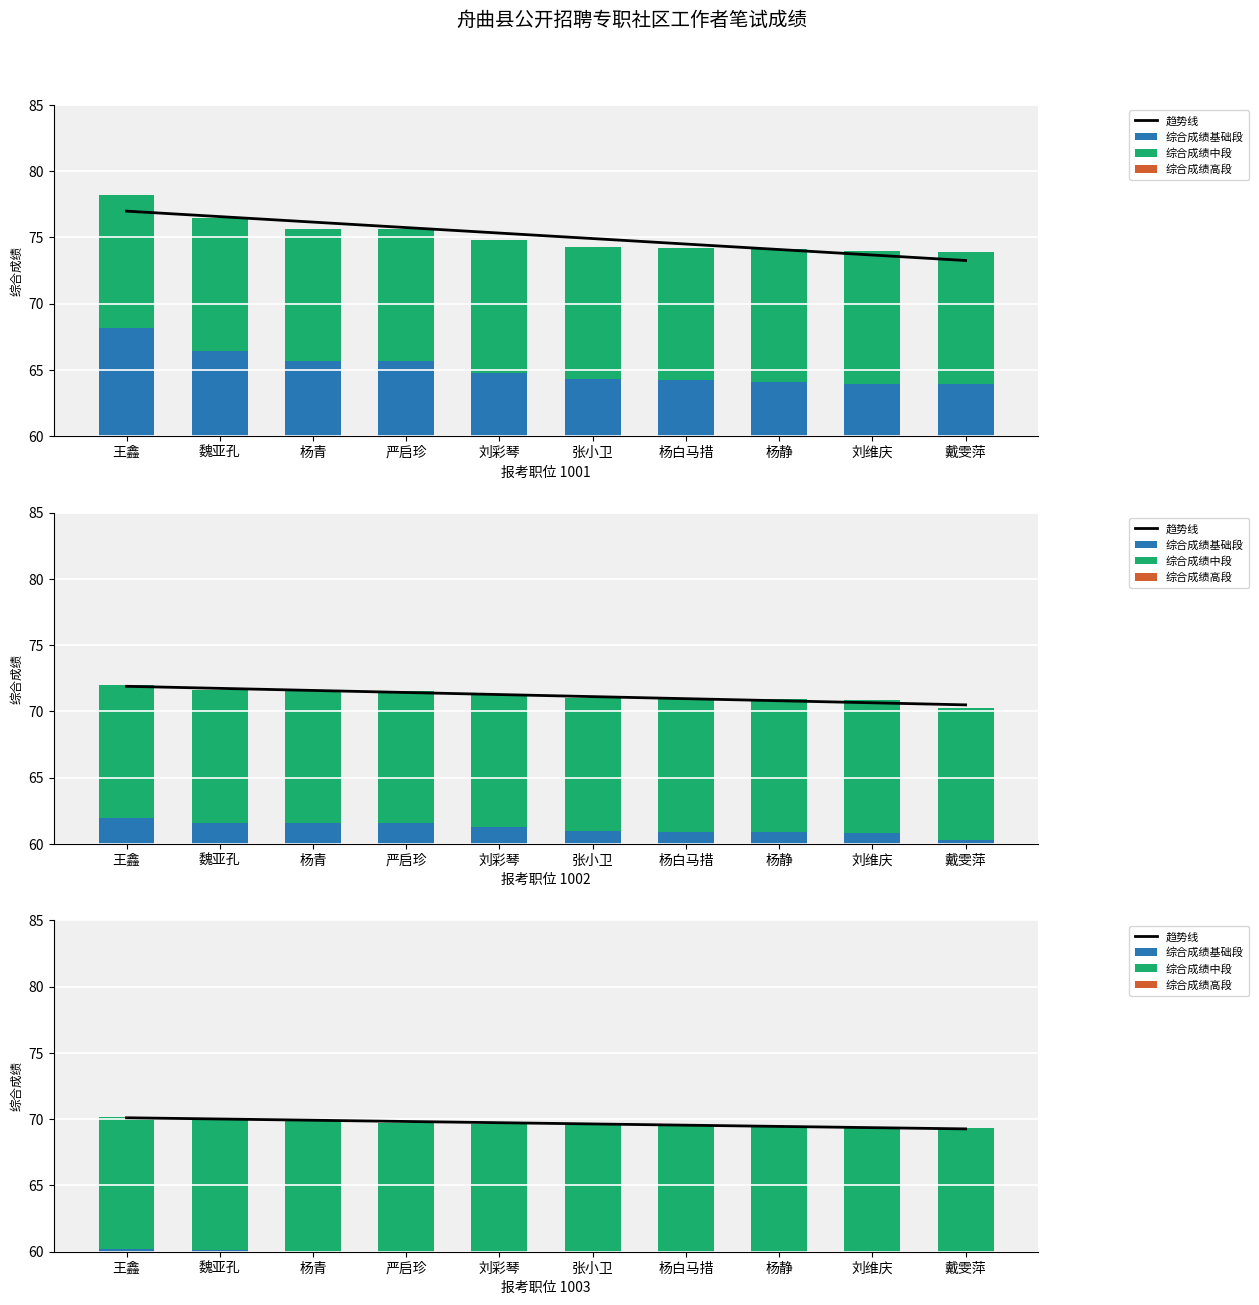

At which category does the chart reach its minimum across all series?

王鑫